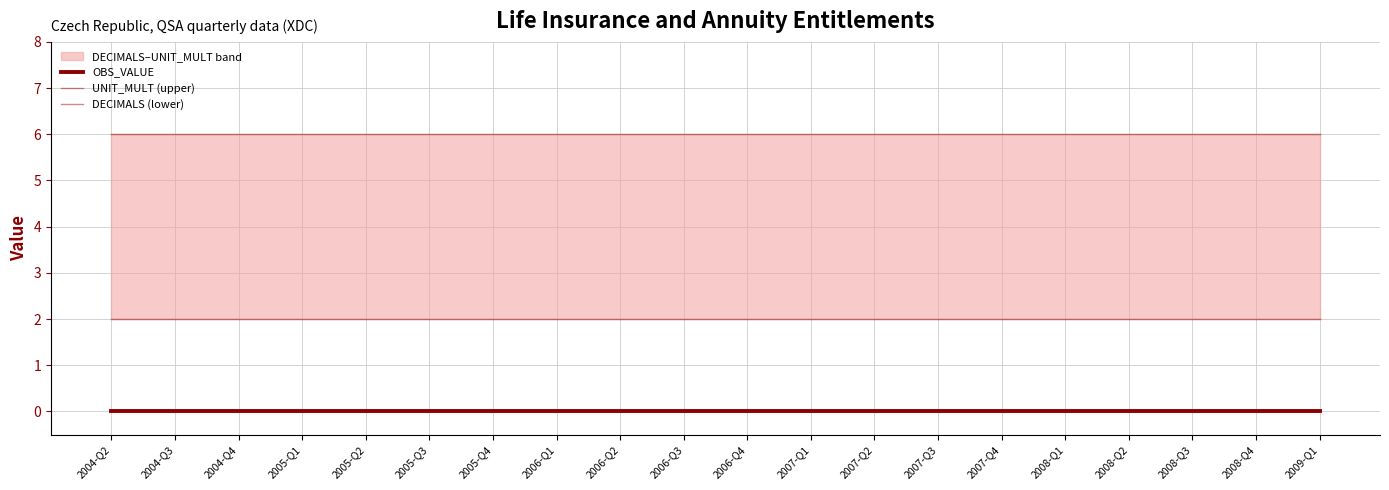

Which category has the lowest value across all series?

2004-Q2